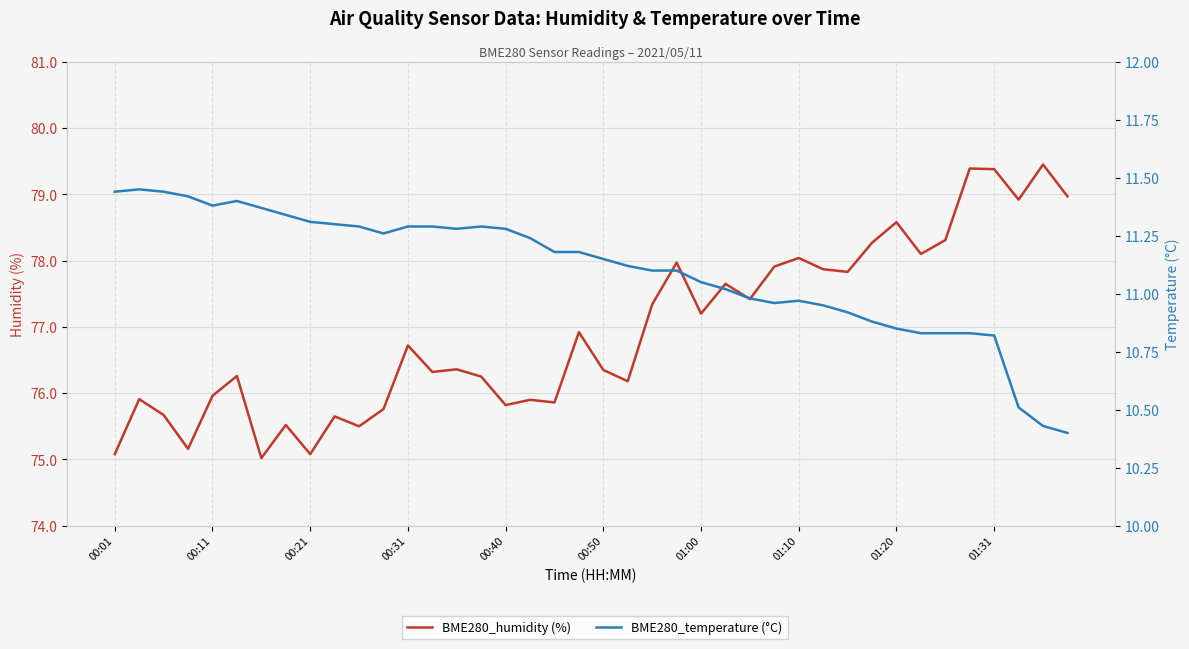

The BME280_humidity (%) series shows 75.9 at 17. True or false?

True